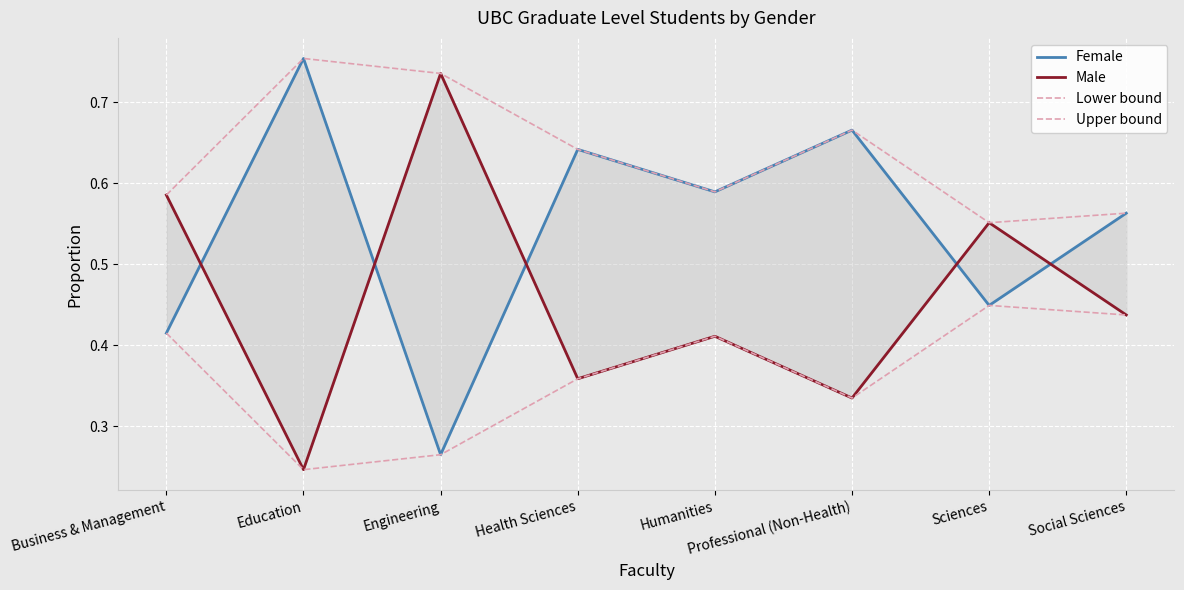

What is the approximate value of Male at Professional (Non-Health)?

0.3